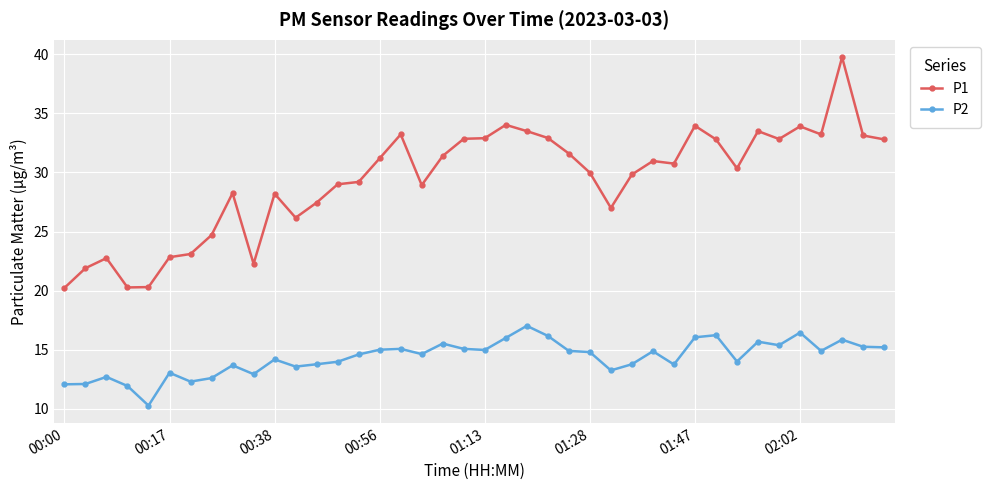

True or false: P2 has more than 0 interior local peaks.

True